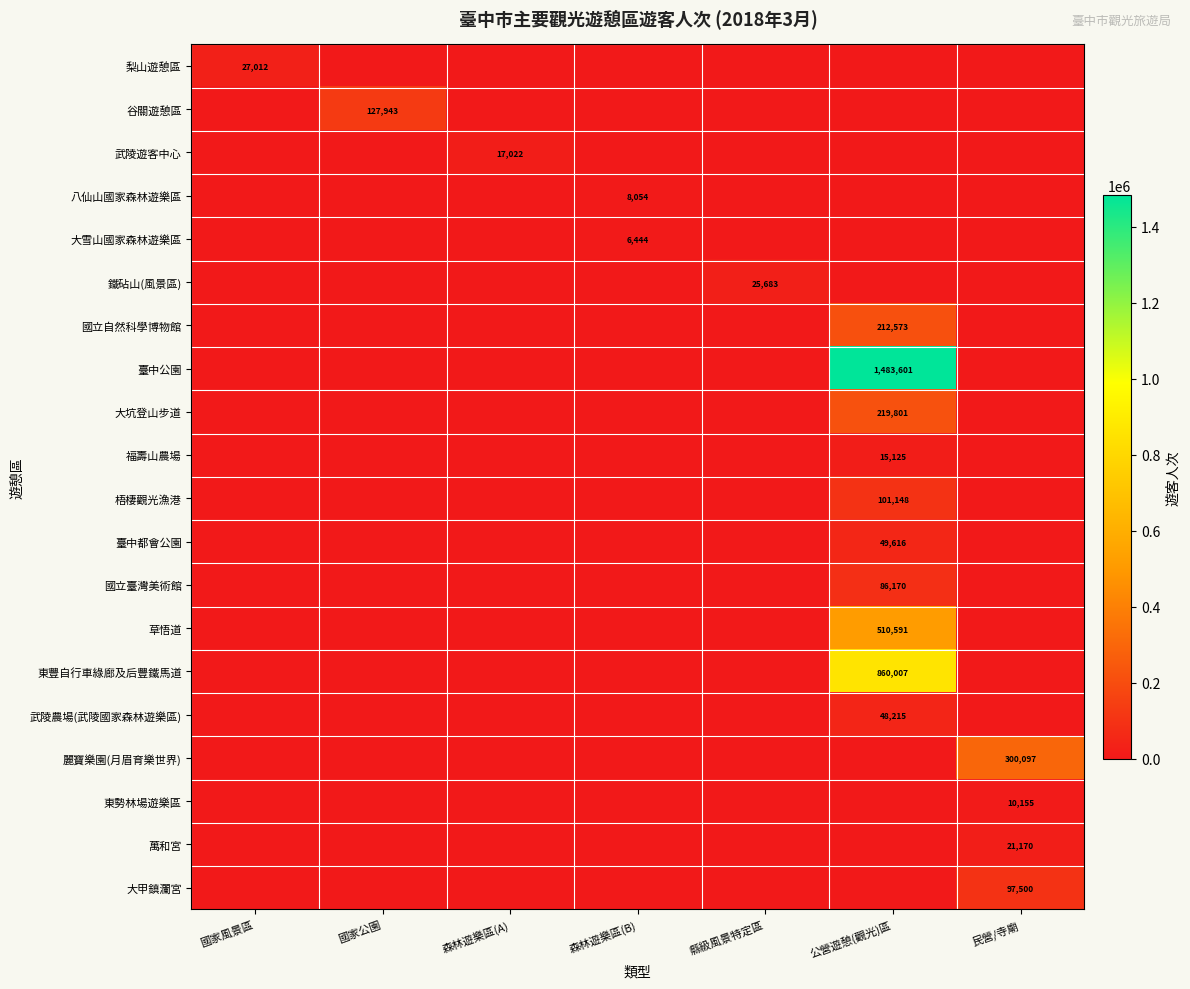

Which category has the highest value across all series?

公營遊憩(觀光)區